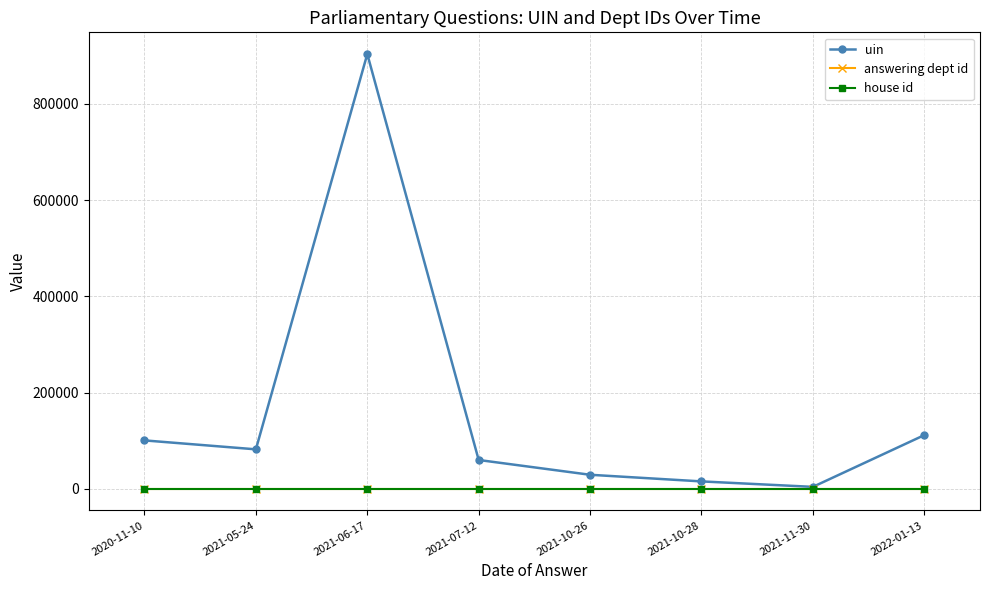

What is the label of the 6th point from the left?

2021-10-28